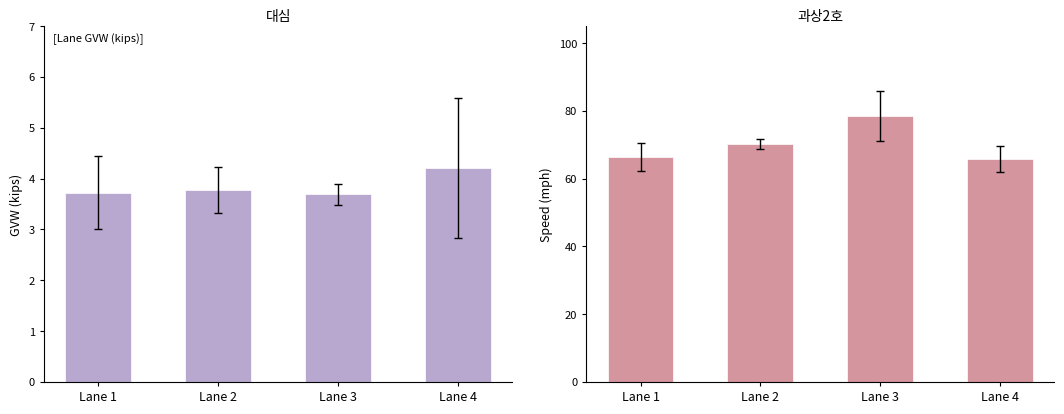

At which category is the sum across all series the highest?

Lane 3